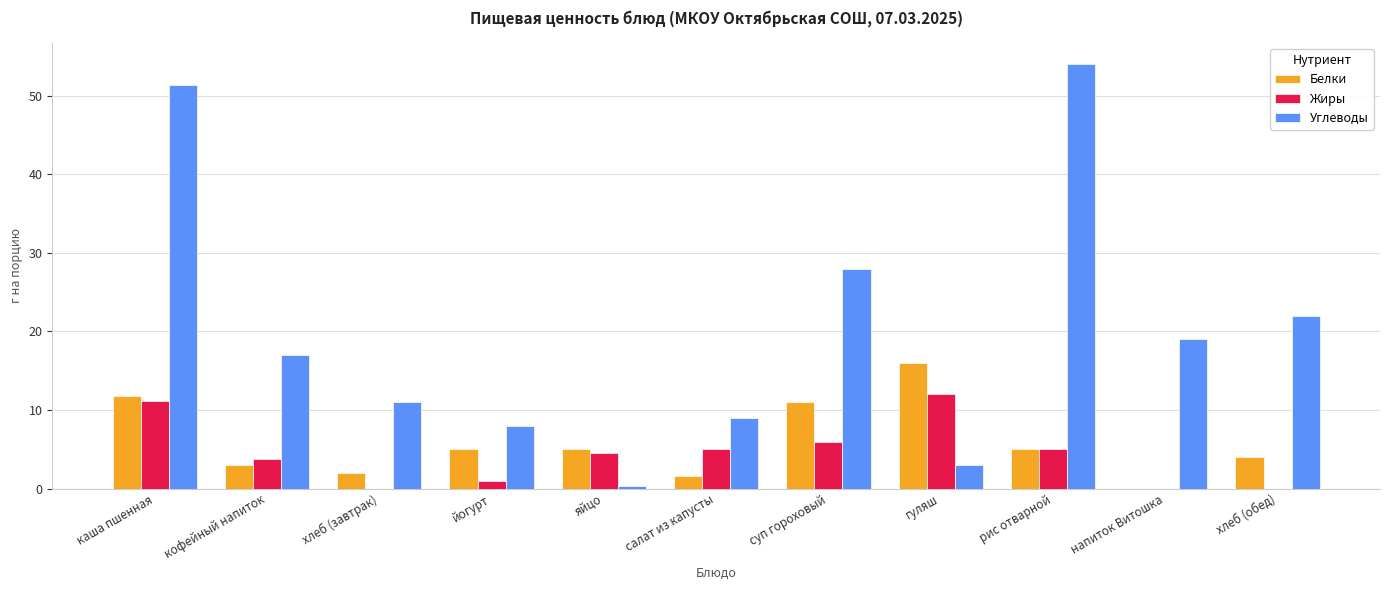

Which series has the widest spread of values?

Углеводы